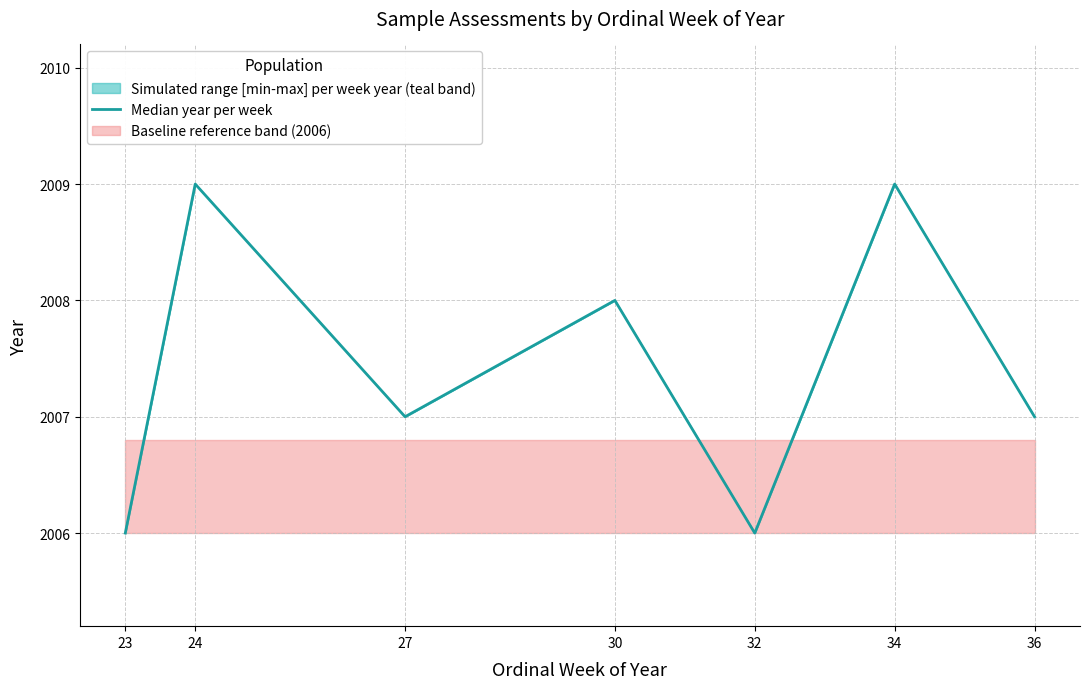

Reading right to left, transcribe all the data shown in this chart.

2007	2009	2006	2008	2007	2009	2006